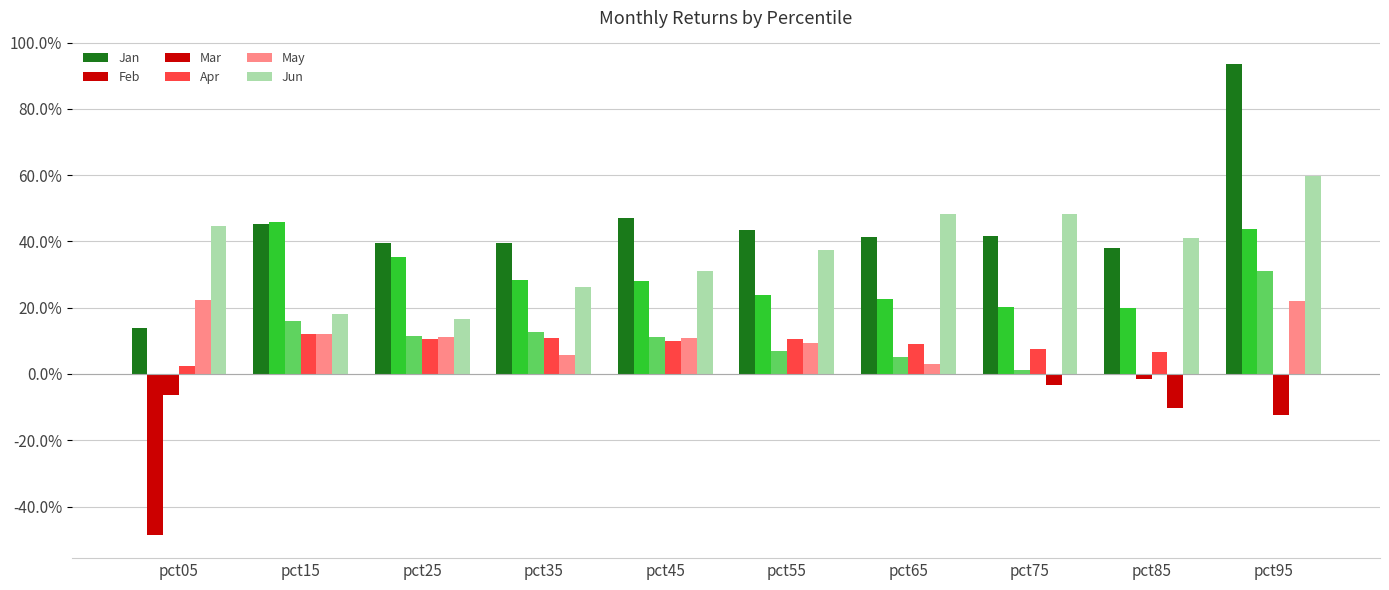

Reading left to right, what are all the values shown in this chart?

Jan: 0.1	0.5	0.4	0.4	0.5	0.4	0.4	0.4	0.4	0.9
Feb: -0.5	0.5	0.4	0.3	0.3	0.2	0.2	0.2	0.2	0.4
Mar: -0.1	0.2	0.1	0.1	0.1	0.1	0.1	0.0	-0.0	0.3
Apr: 0.0	0.1	0.1	0.1	0.1	0.1	0.1	0.1	0.1	-0.1
May: 0.2	0.1	0.1	0.1	0.1	0.1	0.0	-0.0	-0.1	0.2
Jun: 0.4	0.2	0.2	0.3	0.3	0.4	0.5	0.5	0.4	0.6